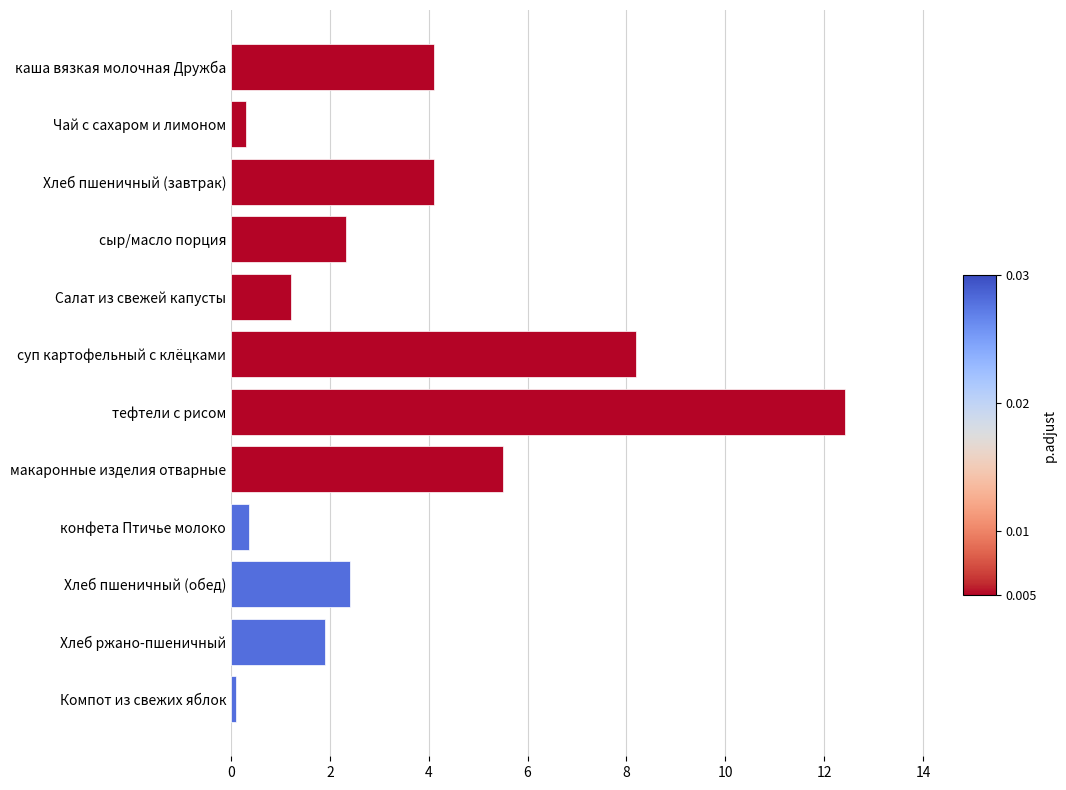

What is the difference between the maximum and minimum values?

12.3